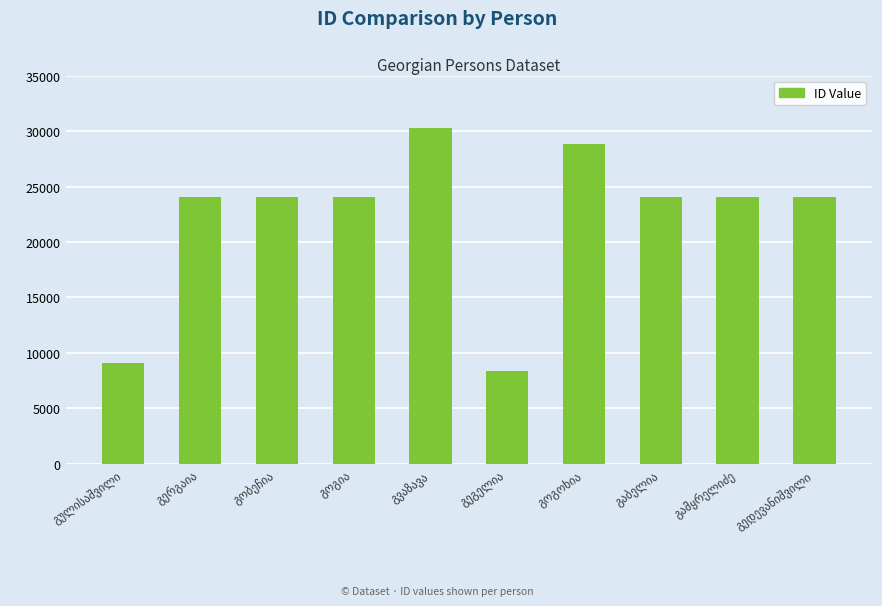

What is the value of the 9th bar from the left?

24063